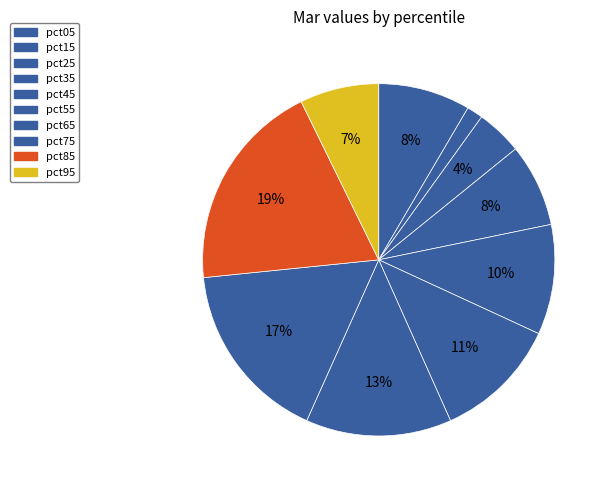

How many segments does this pie chart have?

10